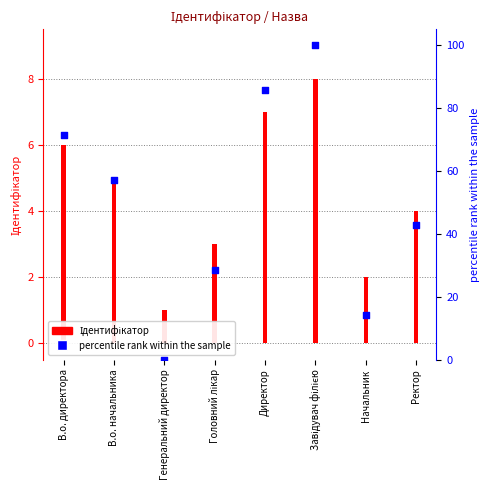

Is the value of percentile rank within the sample at В.о. директора greater than the value of Ідентифікатор at Директор?

Yes